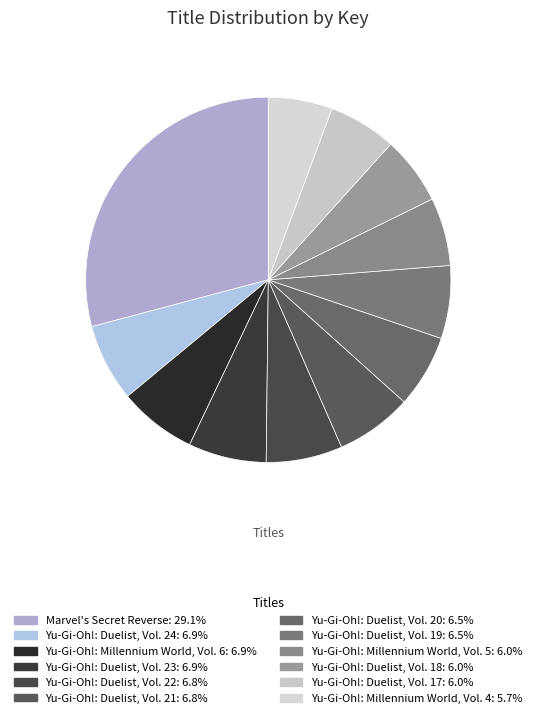

True or false: Yu-Gi-Oh!: Millennium World, Vol. 4 accounts for 1% of the total.

False